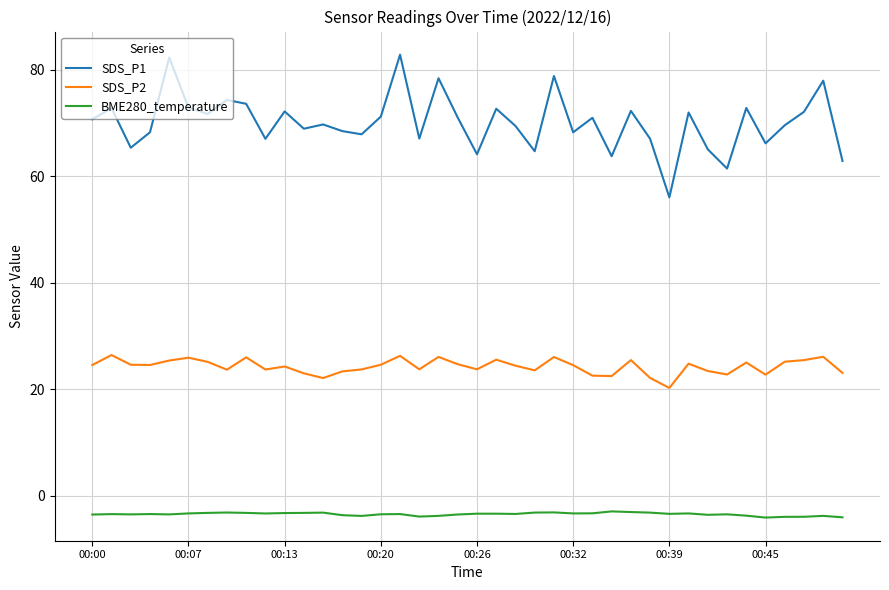

True or false: SDS_P1 and SDS_P2 cross at least once.

False